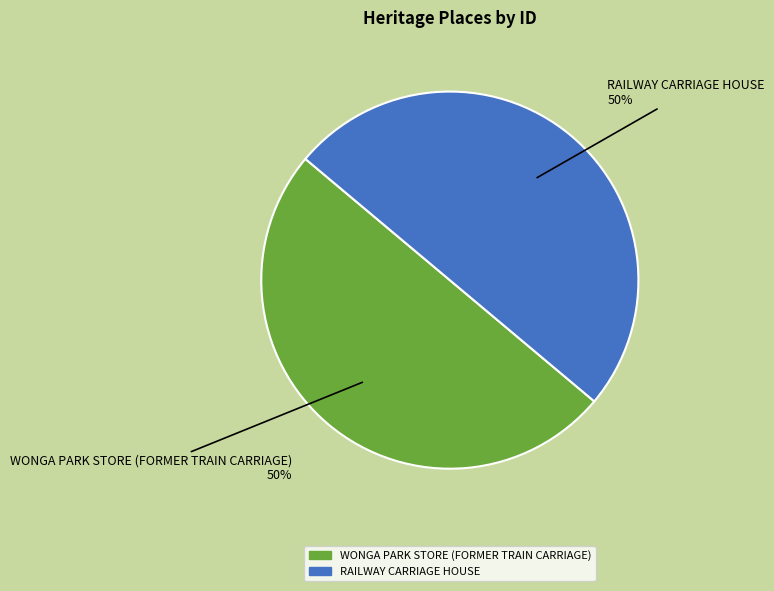

Combined, do WONGA PARK STORE (FORMER TRAIN CARRIAGE) and RAILWAY CARRIAGE HOUSE account for over 50%?

Yes